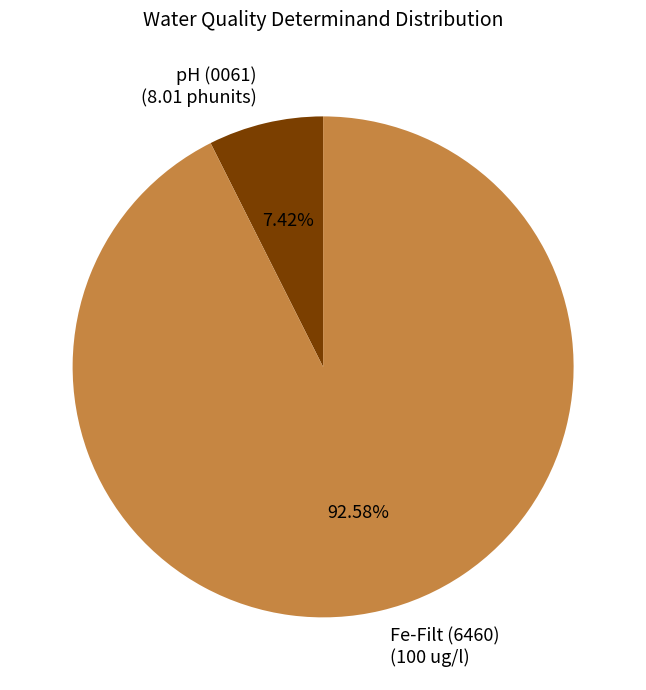

Combined, do Fe-Filt (6460) (100 ug/l) and pH (0061) (8.01 phunits) account for over 50%?

Yes